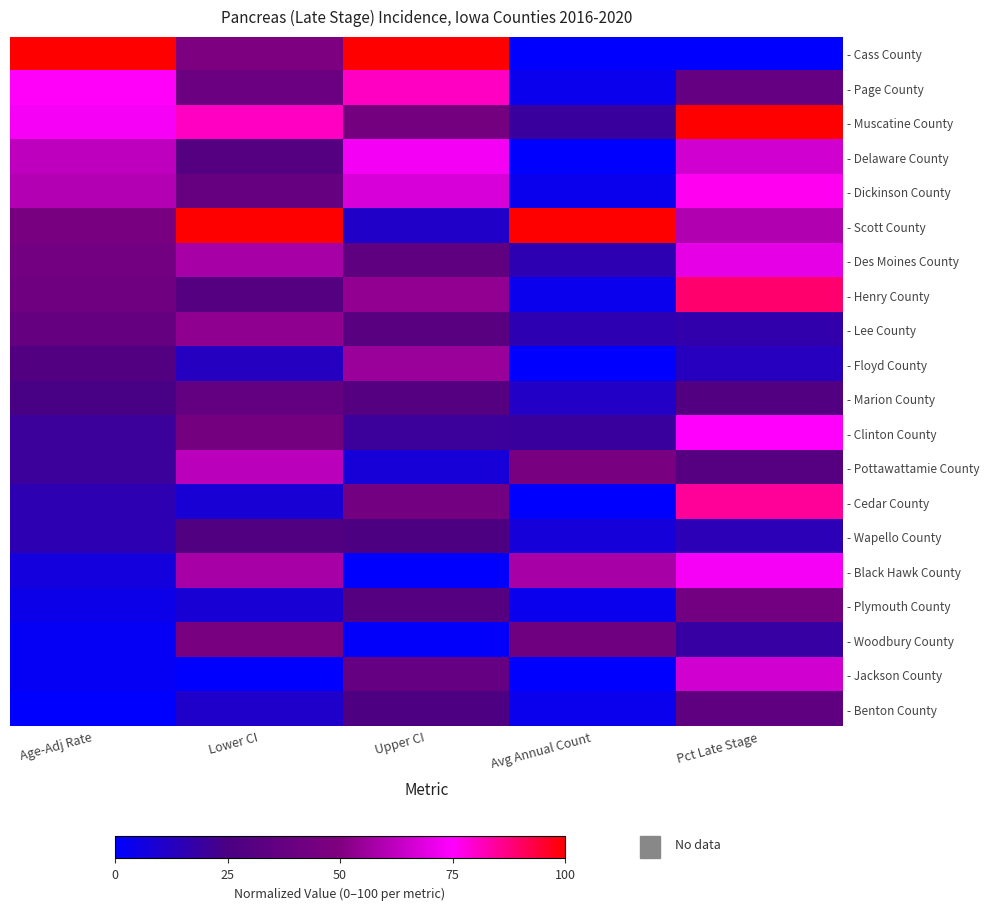

Which series has the widest spread of values?

- Cass County